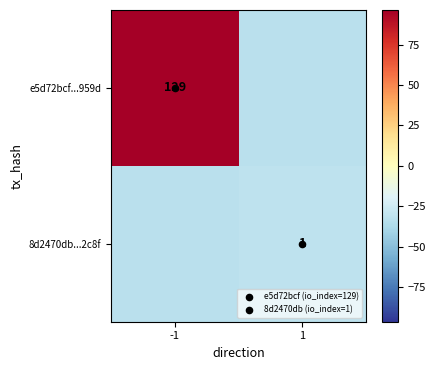

Which series changed the most between -1 and 1?

e5d72bcf...959d